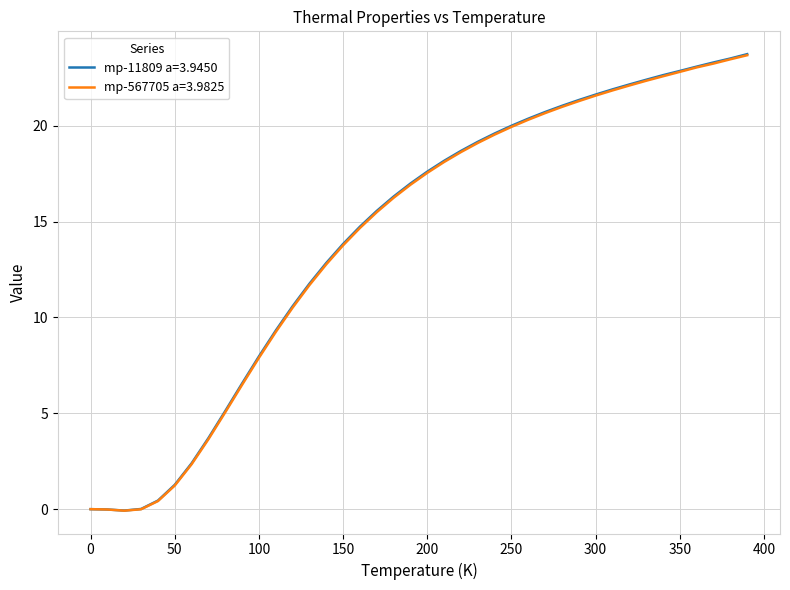

Which series has the widest spread of values?

mp-11809 a=3.9450